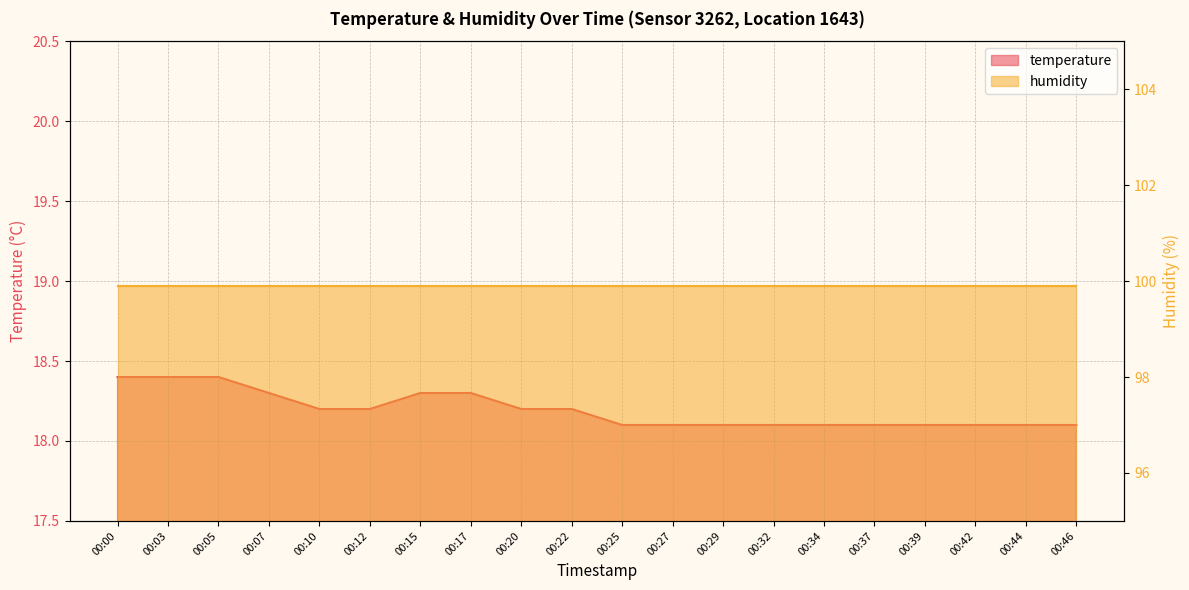

What is the difference between the second highest and minimum values?

0.3